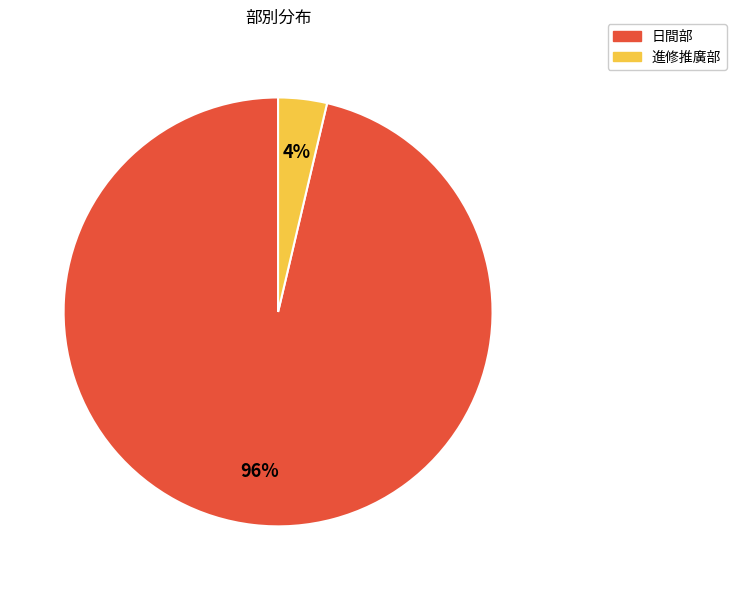

To the nearest percent, what is the average slice percentage?

50%